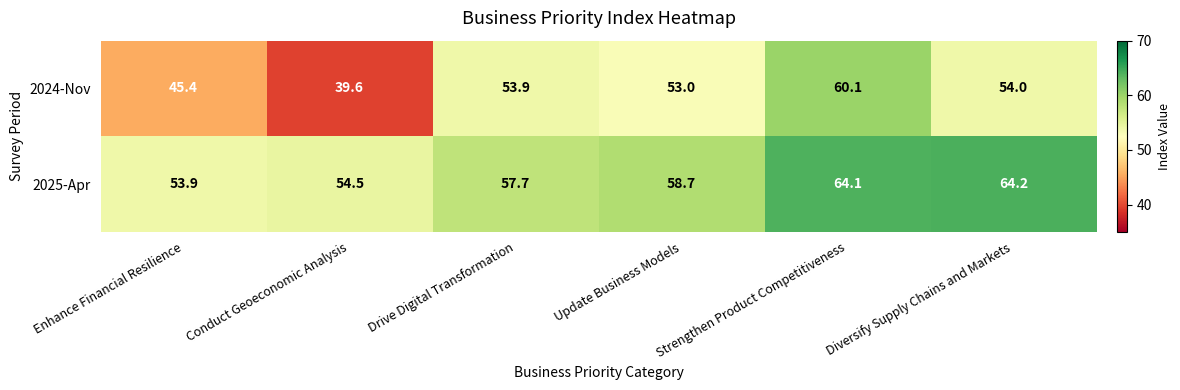

At which label is 2024-Nov closest to 49?

Enhance Financial Resilience